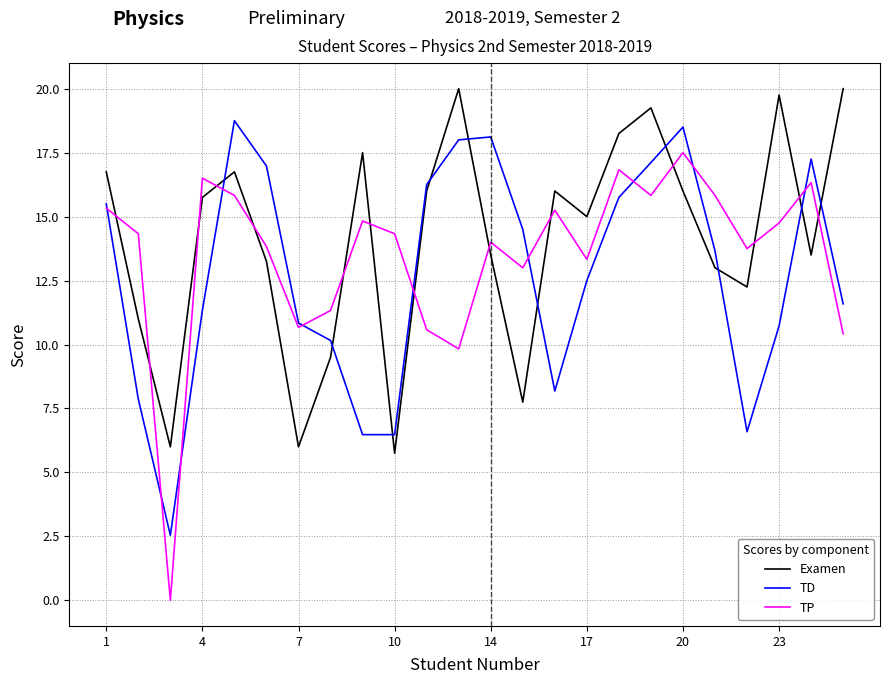

Which series has the largest total across all categories?

Examen